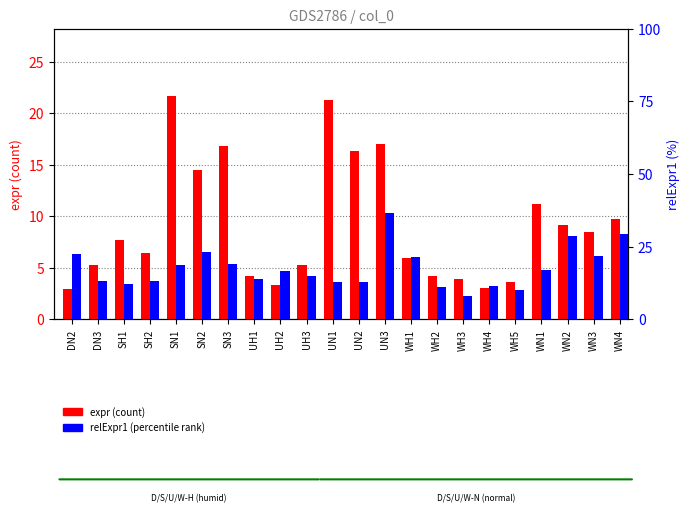

List the labels in order of expr (count) value, smallest first.

DN2, WH4, UH2, WH5, WH3, UH1, WH2, UH3, DN3, WH1, SH2, SH1, WN3, WN2, WN4, WN1, SN2, UN2, SN3, UN3, UN1, SN1